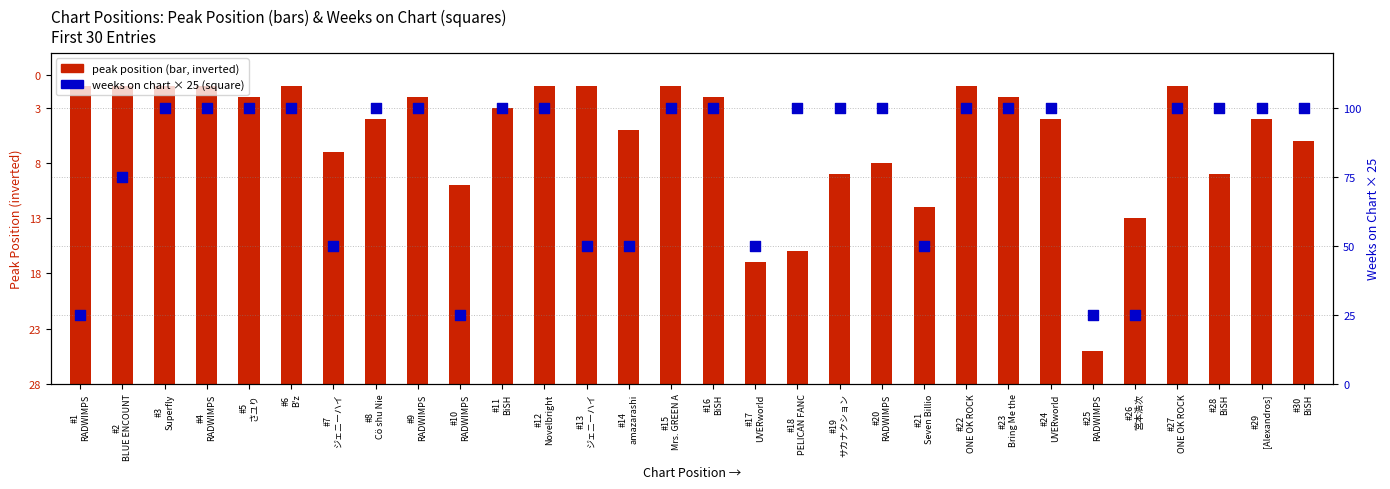

Which series reaches the maximum Y coordinate?

weeks on chart (scaled)